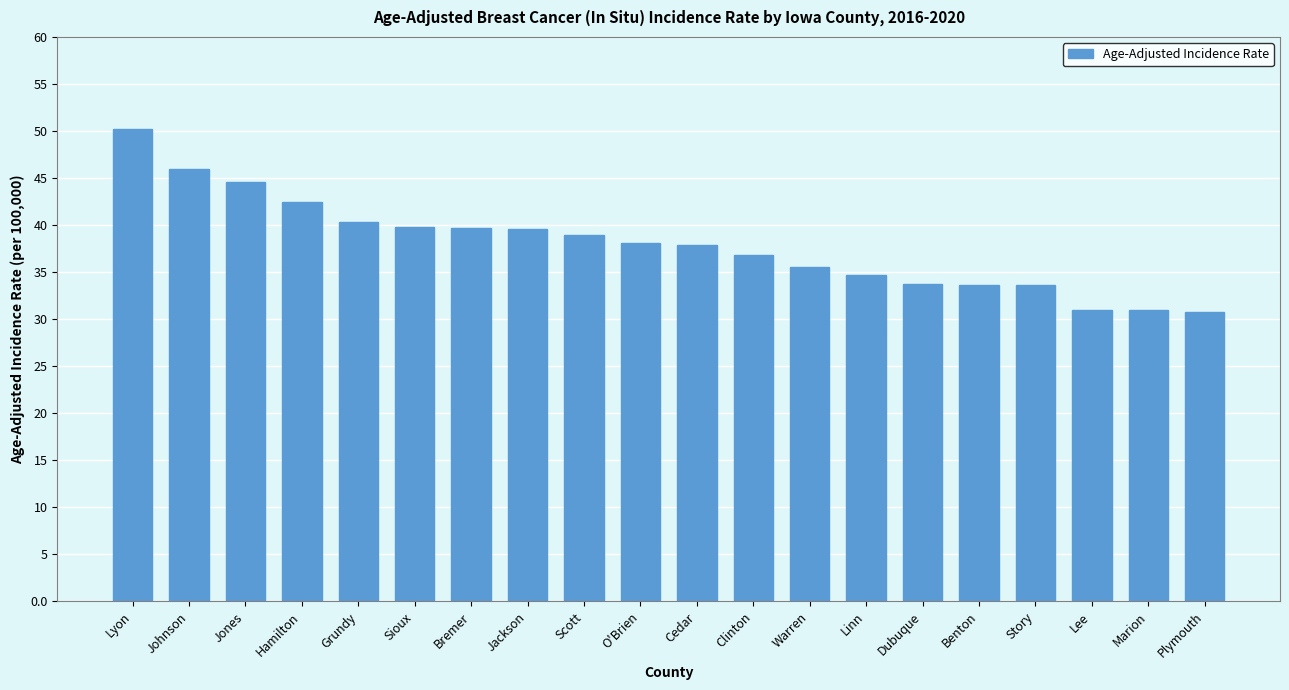

Approximately how many times larger is the value at Dubuque compared to Lyon?

0.7